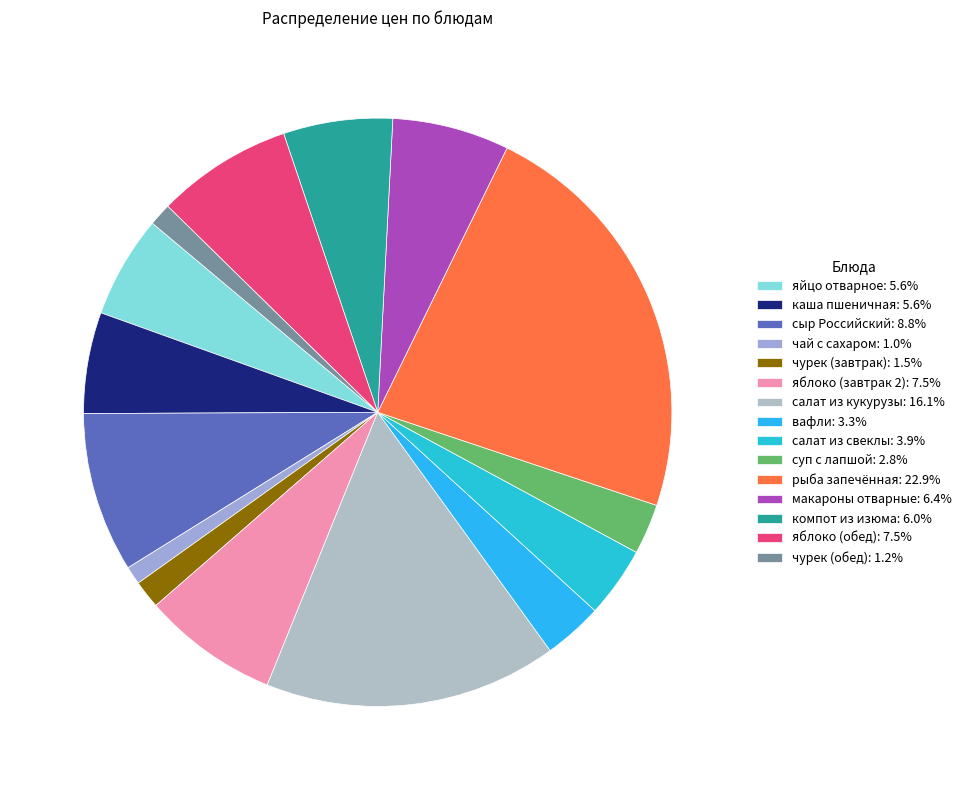

How many slices are in this pie chart?

15